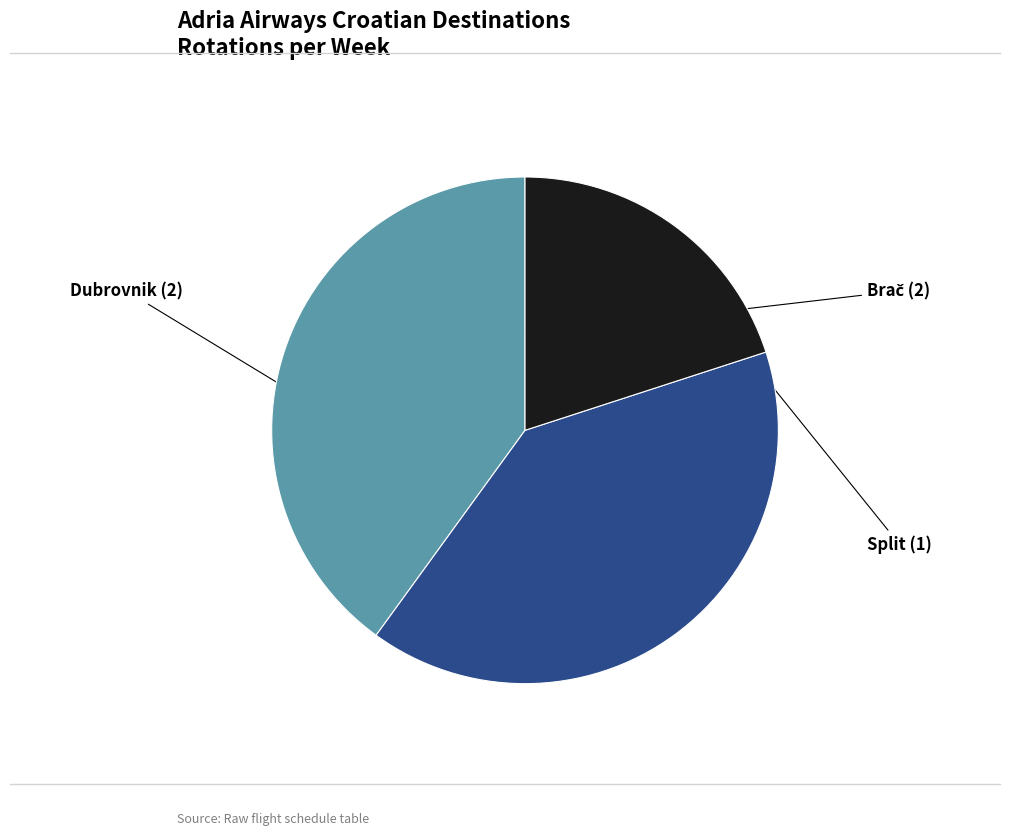

Is the sum of Split and Dubrovnik greater than half?

Yes